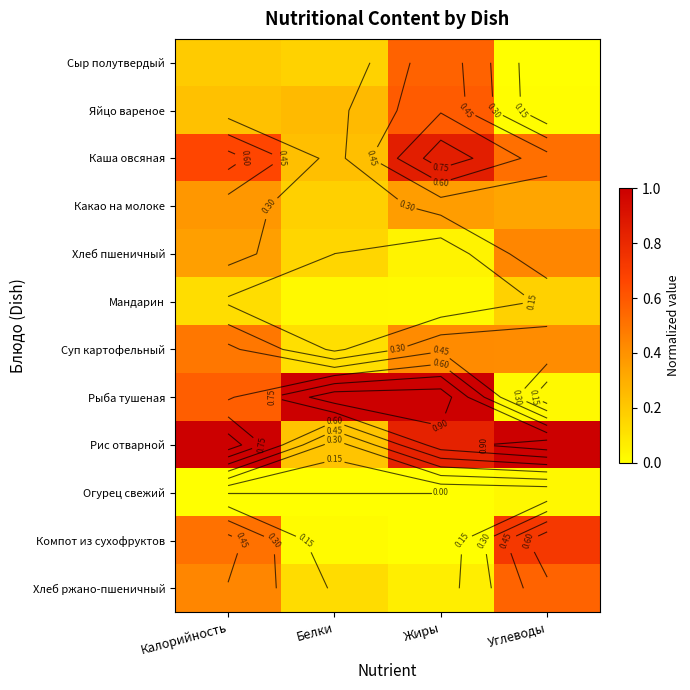

Between Жиры and Белки, which is larger?

Жиры